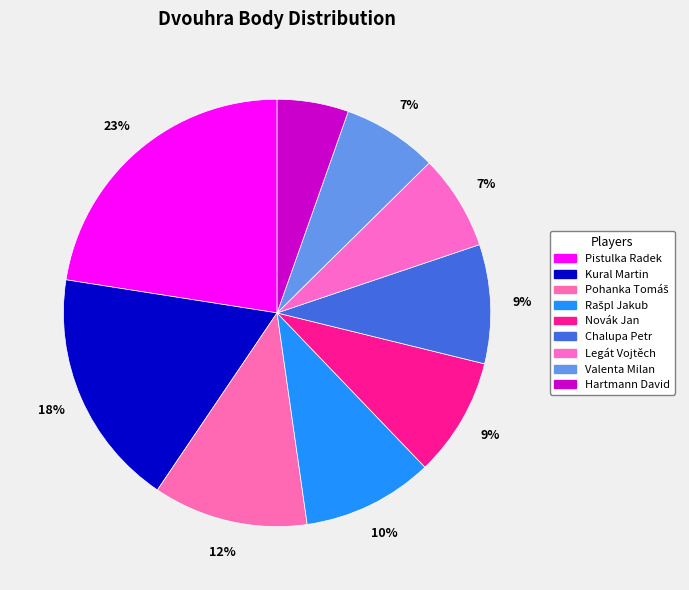

What is the ratio of the value at Valenta Milan to the value at Novák Jan?

0.8